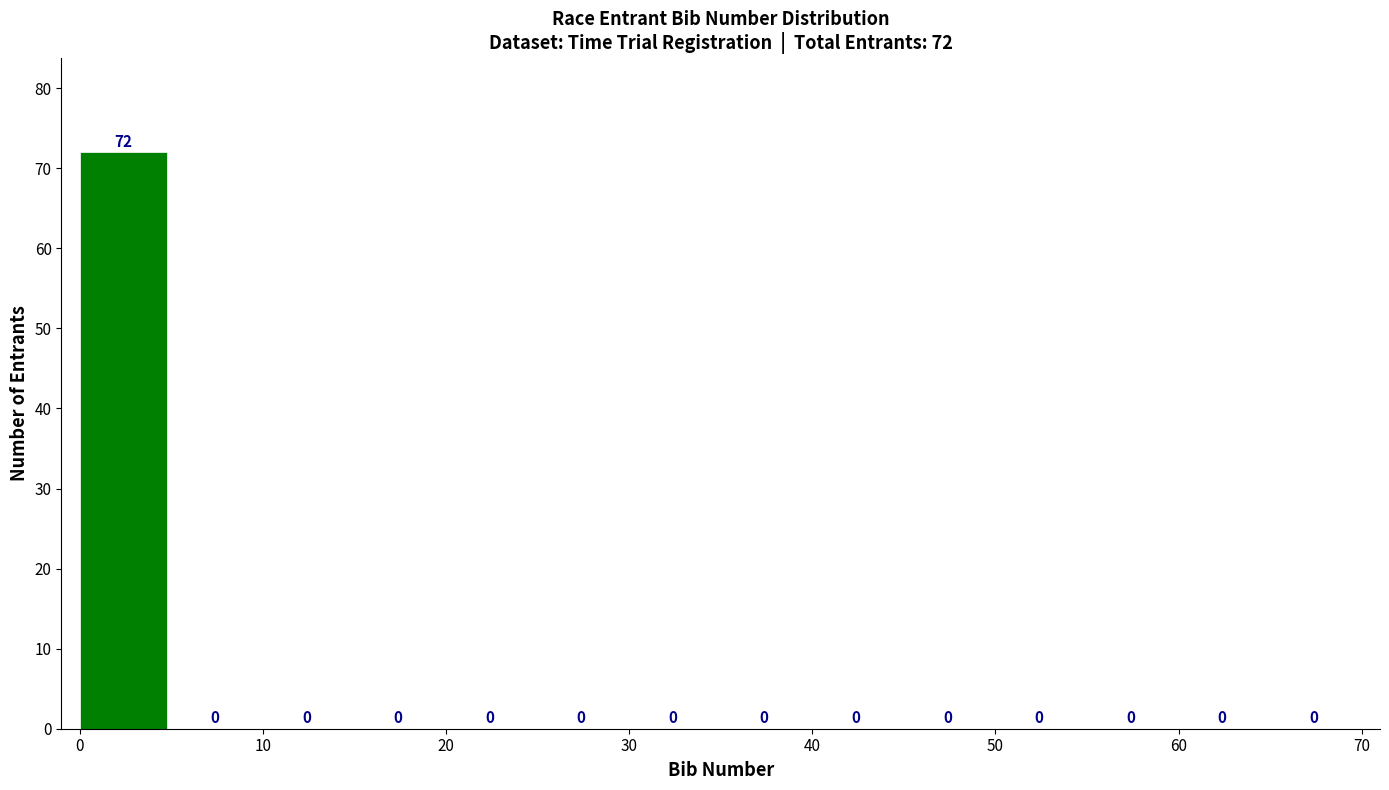

Over which range of the x-axis is the bar tallest?

0 to 5